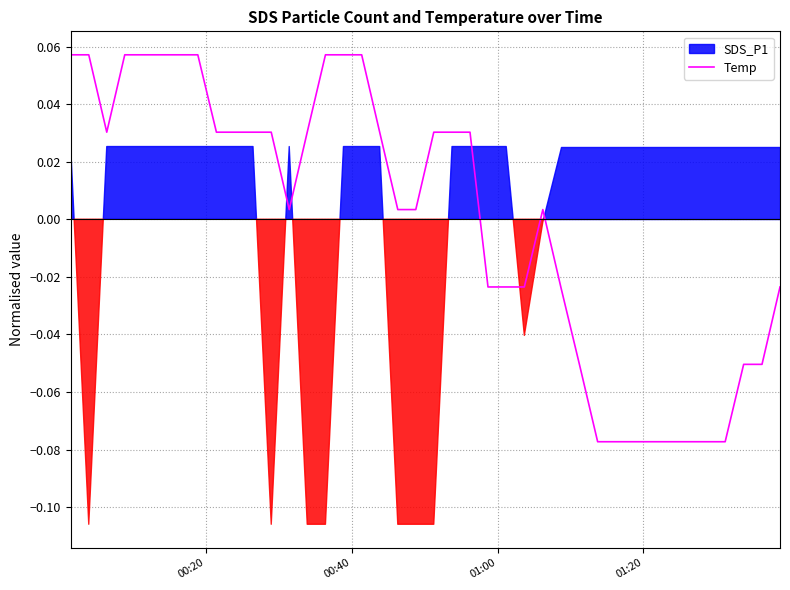

At which category does the chart reach its peak across all series?

00:20